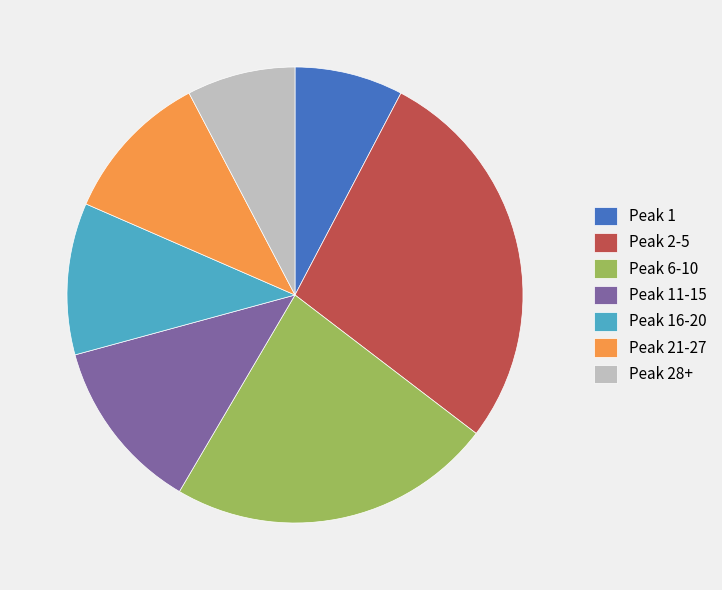

How many slices are in this pie chart?

7